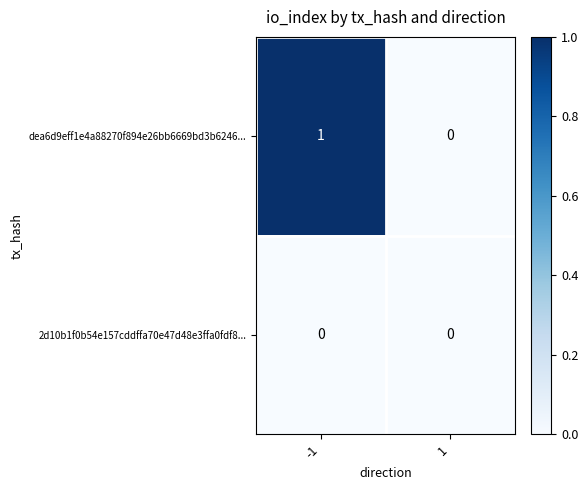

Is it true that dea6d9eff1e4a88270f894e26bb6669bd3b6246... equals 0 at -1?

False